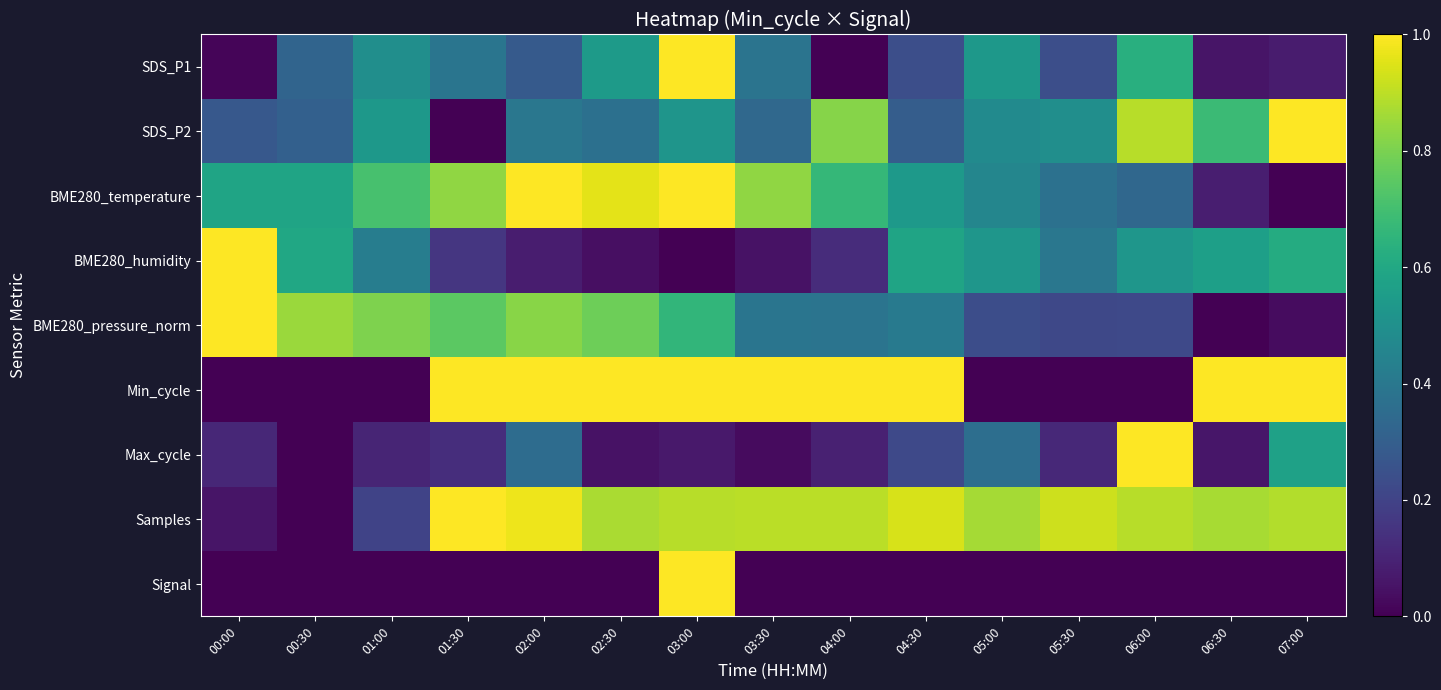

At which category is the sum across all series the highest?

03:00